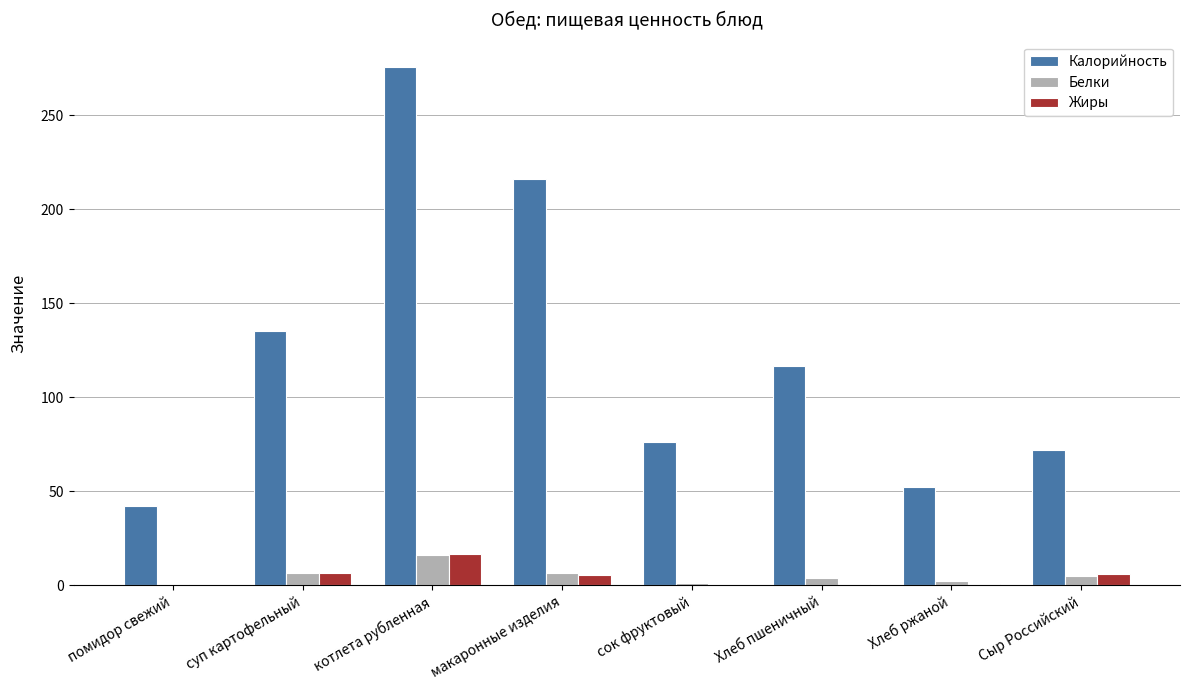

At which category is the sum across all series the highest?

котлета рубленная